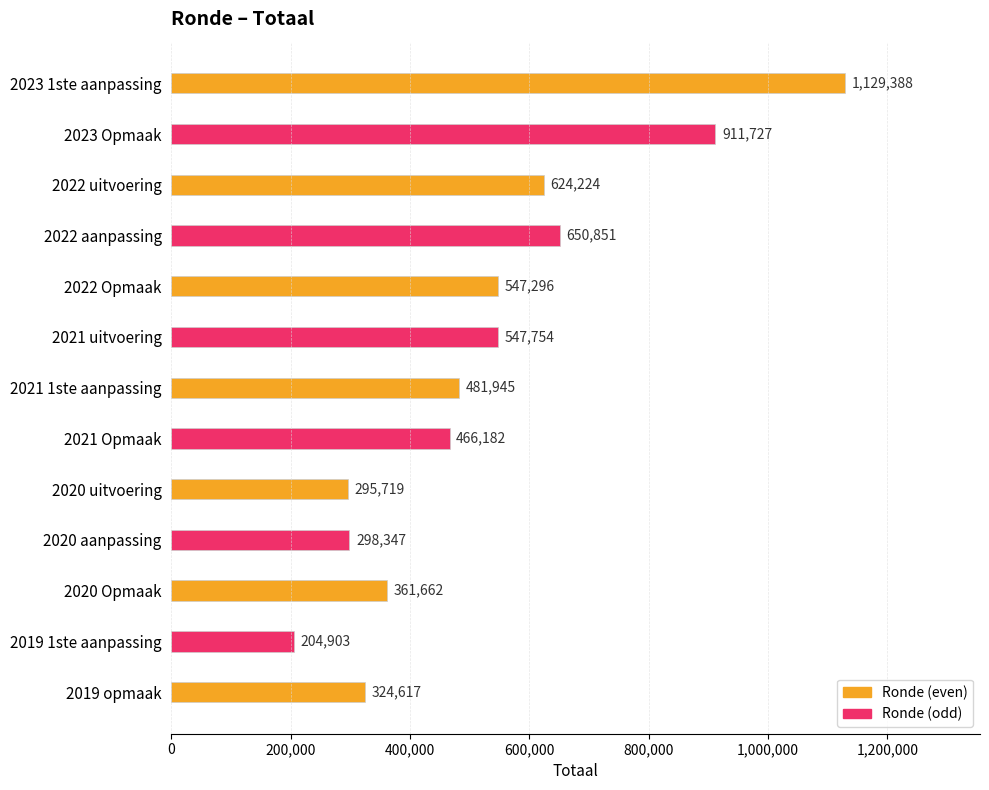

How many data points does each series have?

13